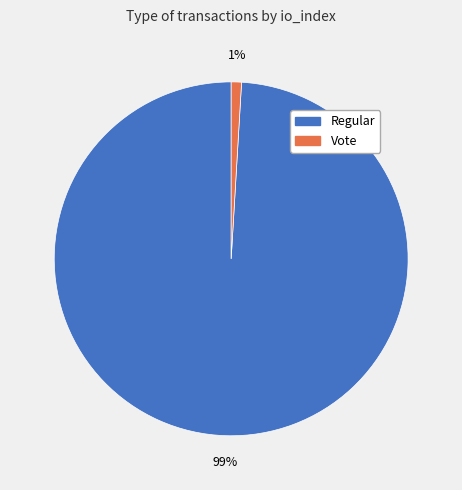

What percentage is the Vote slice, to the nearest percent?

1%